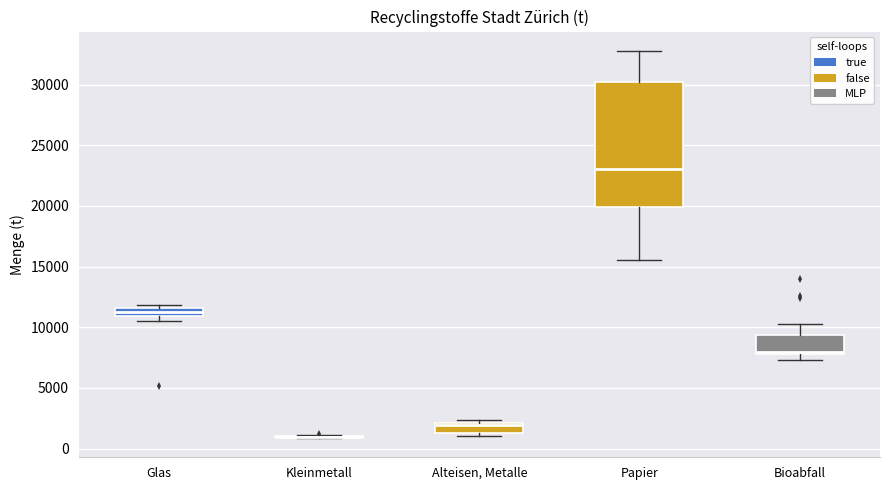

Comparing the boxes themselves (not the whiskers), which one is the tallest?

Papier